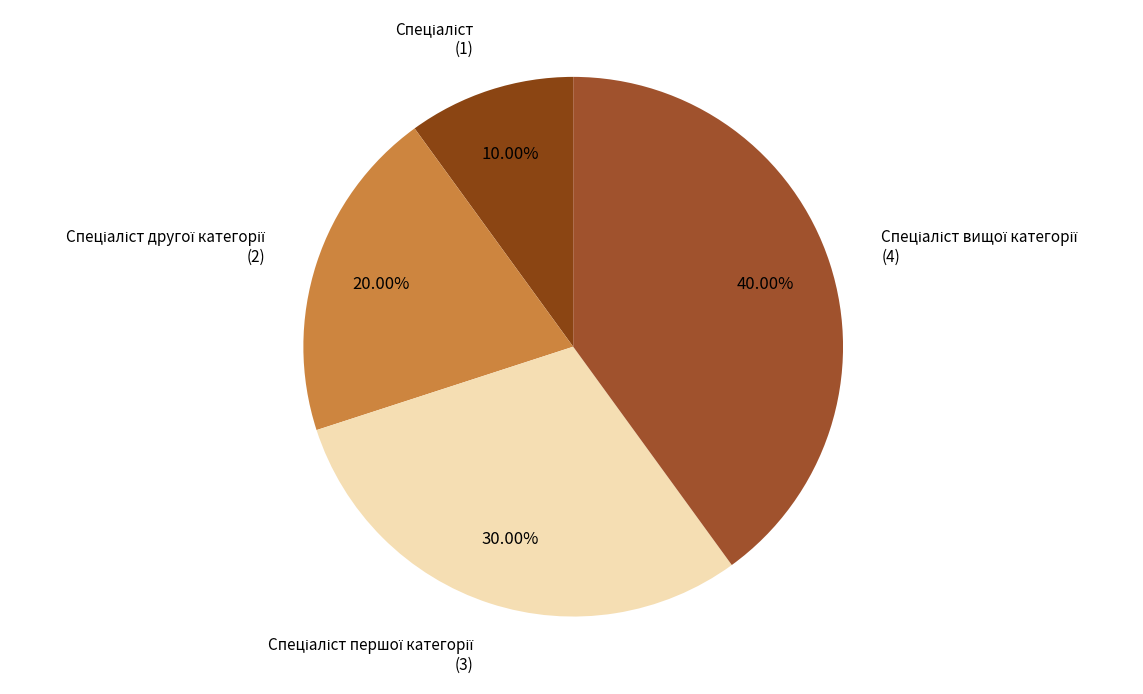

Is there any slice that represents more than half of the pie?

No